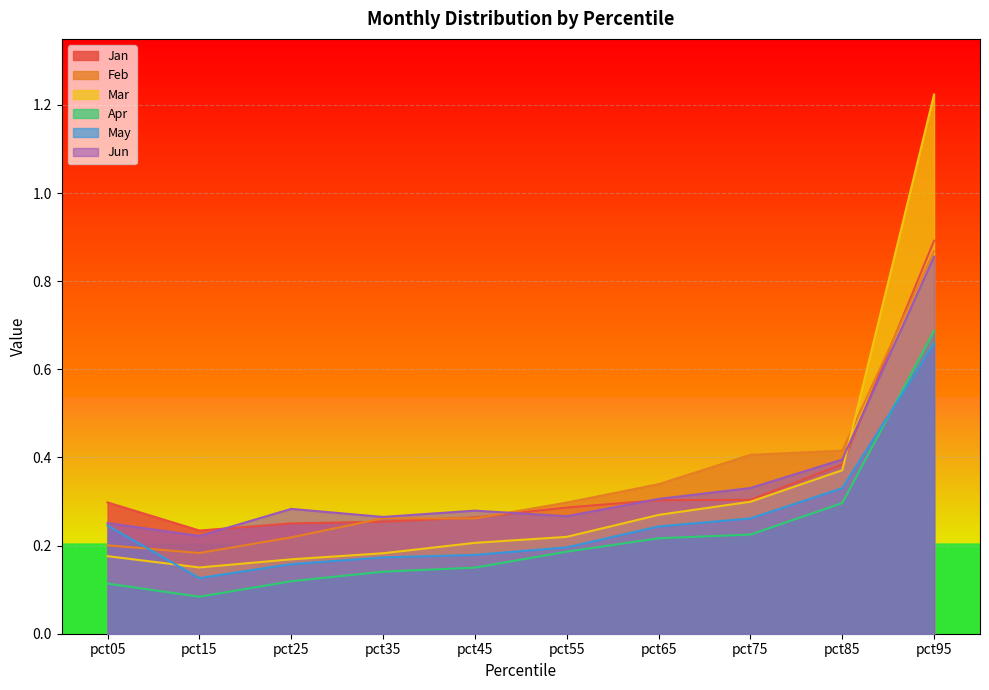

At how many categories does at least one series exceed 0?

10